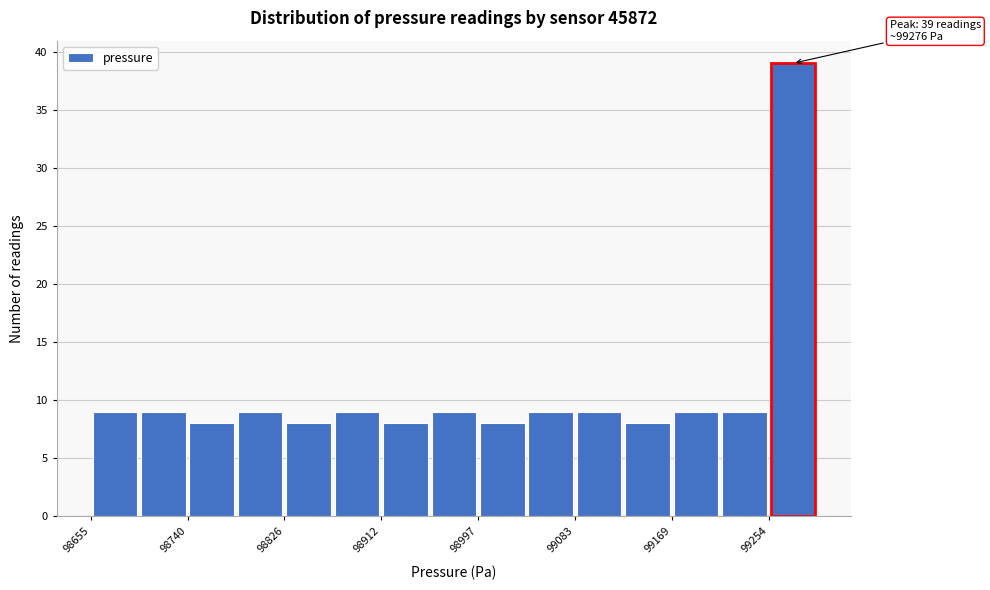

Which range on the x-axis has the tallest bar?

99250 to 99300